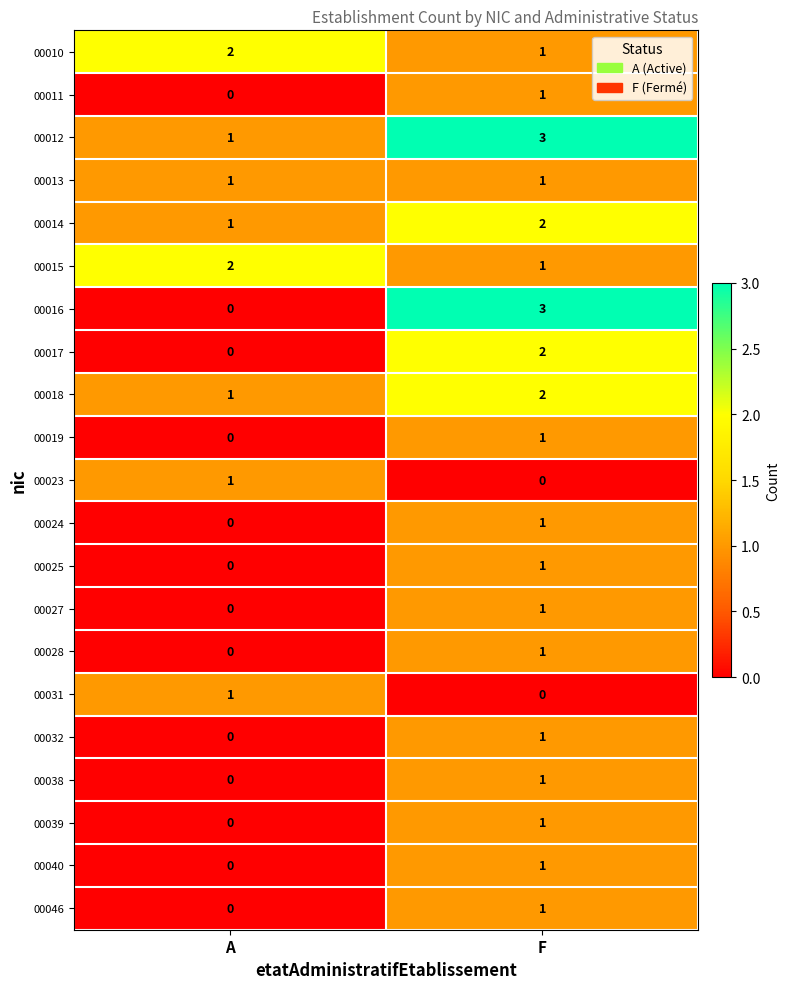

How many series are shown in this chart?

21